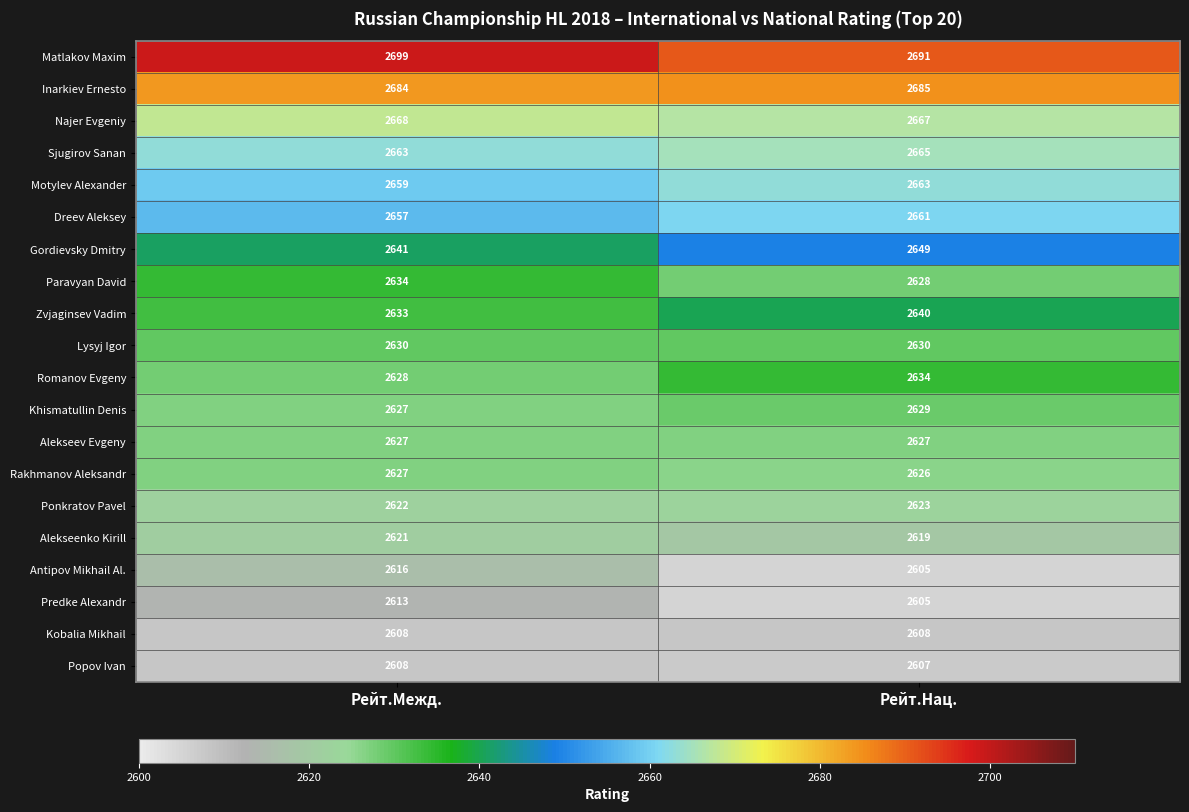

Where is Najer Evgeniy nearest to the value 2667?

Рейт.Нац.